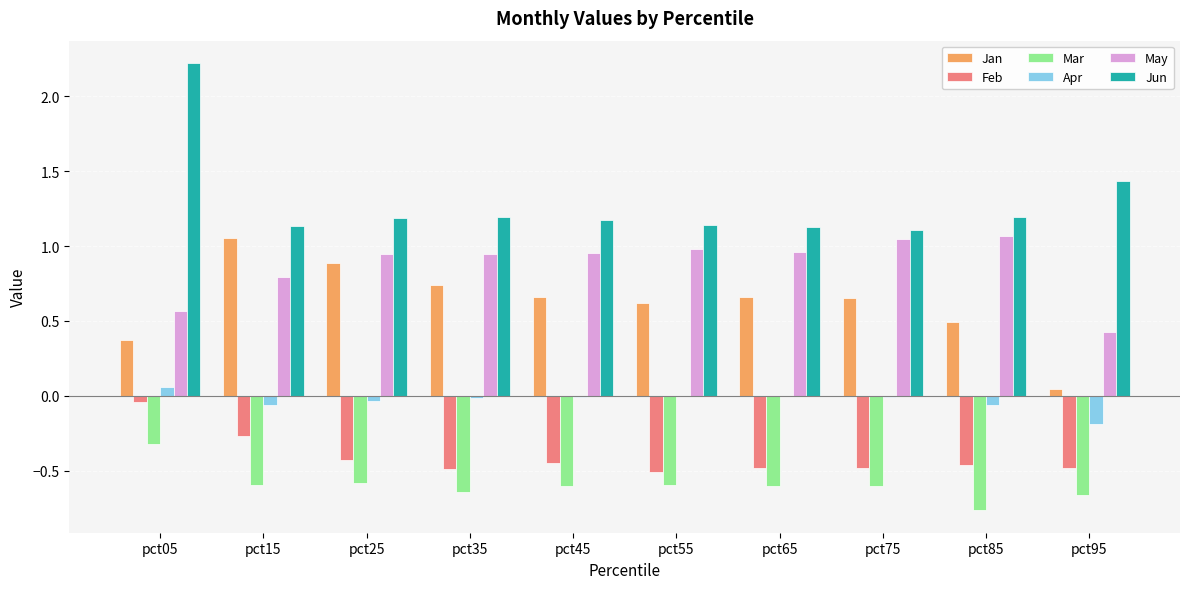

How many data points does each series have?

10